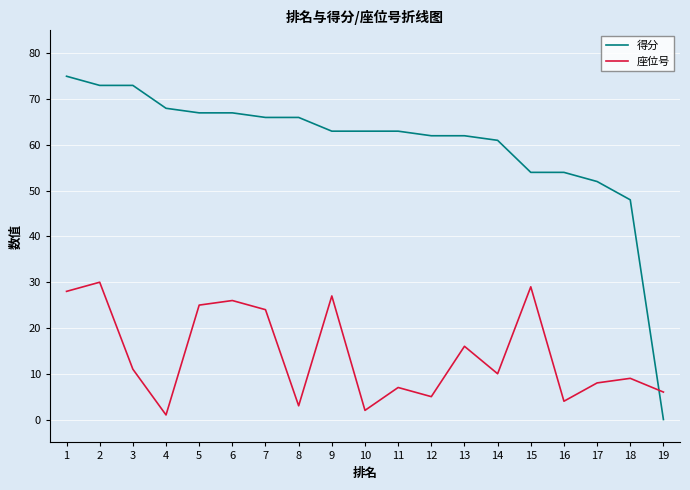

What is the difference between the maximum and minimum values in the 得分 series?

75